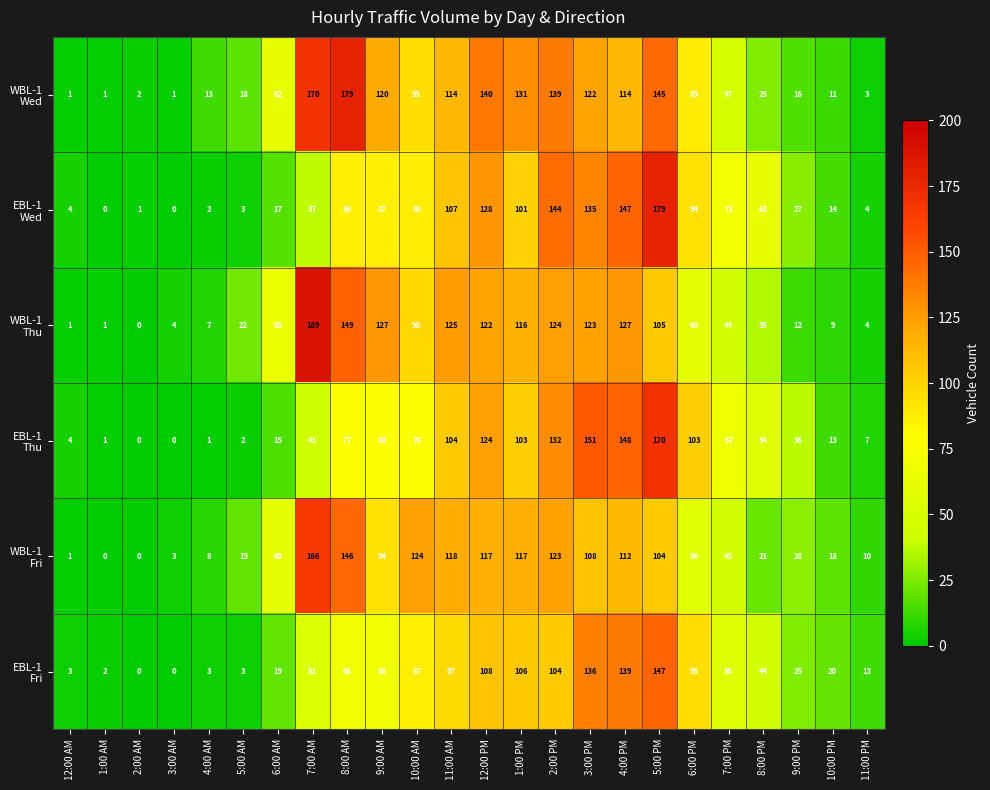

Count the number of data series in this chart.

6